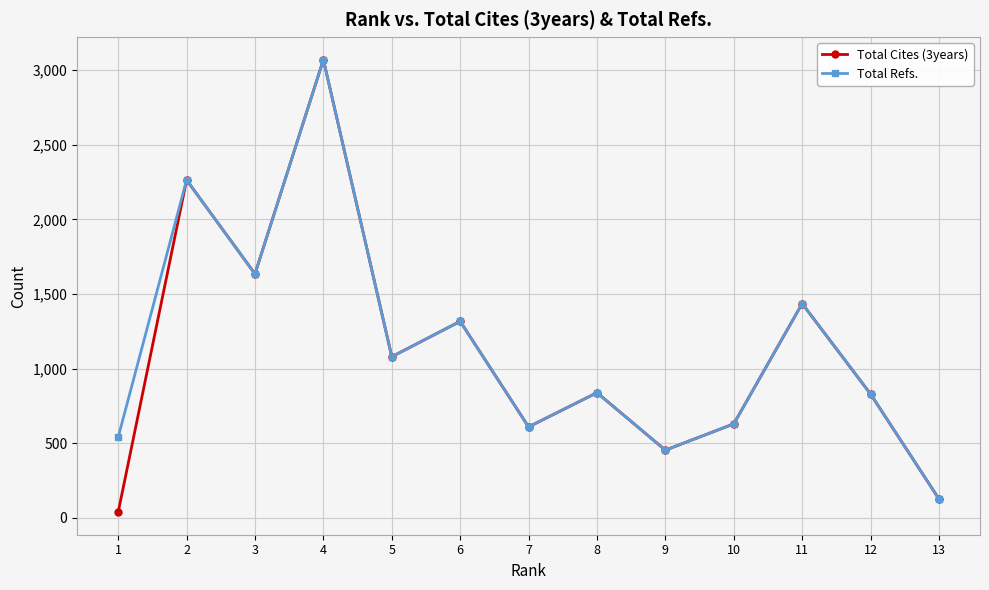

In Total Cites (3years), how many points are higher than both neighbors (excluding endpoints)?

5